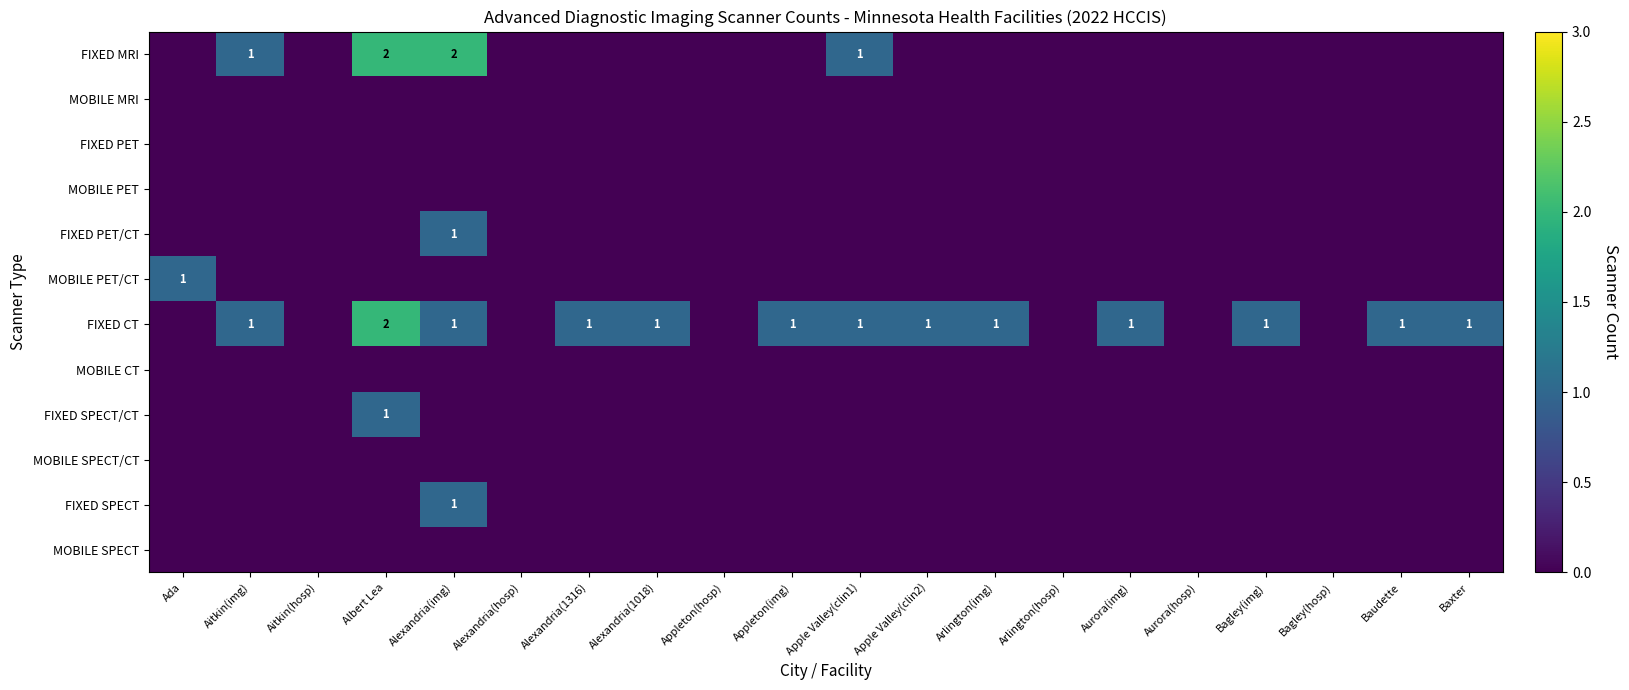

List the series in order of their peak value, lowest first.

MOBILE MRI, FIXED PET, MOBILE PET, MOBILE CT, MOBILE SPECT/CT, MOBILE SPECT, FIXED PET/CT, MOBILE PET/CT, FIXED SPECT/CT, FIXED SPECT, FIXED MRI, FIXED CT